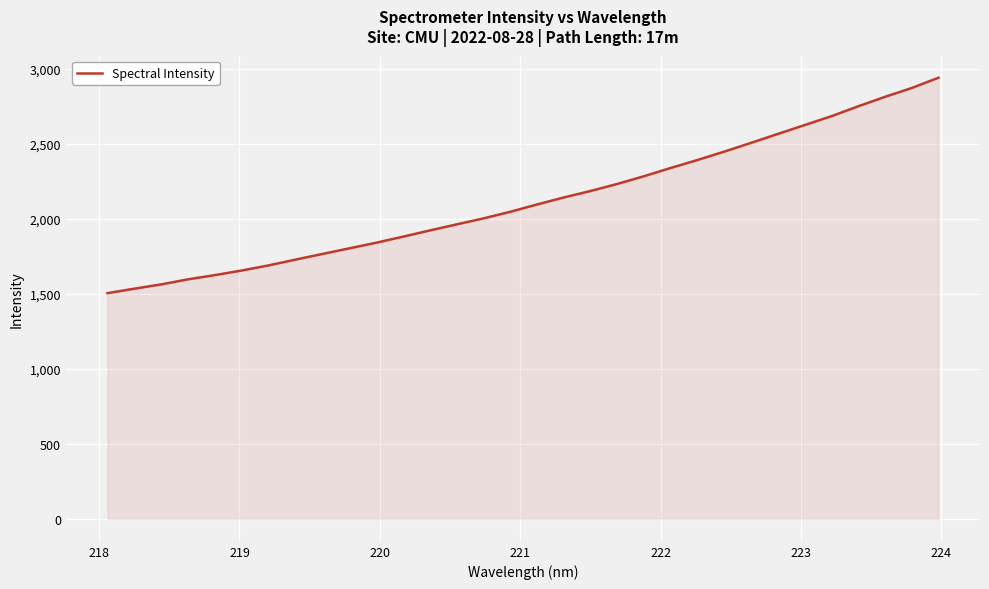

What is the smallest value displayed?

1505.2